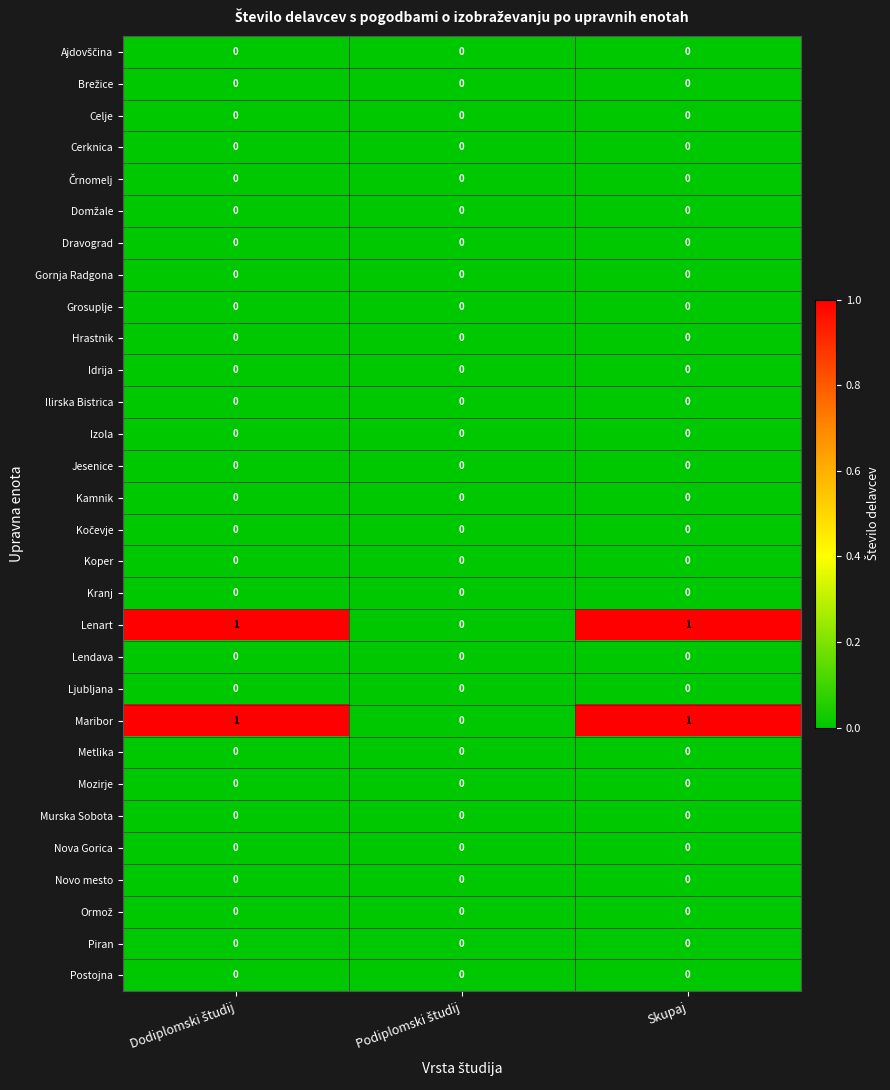

True or false: Maribor has a value of 2 at Skupaj.

False